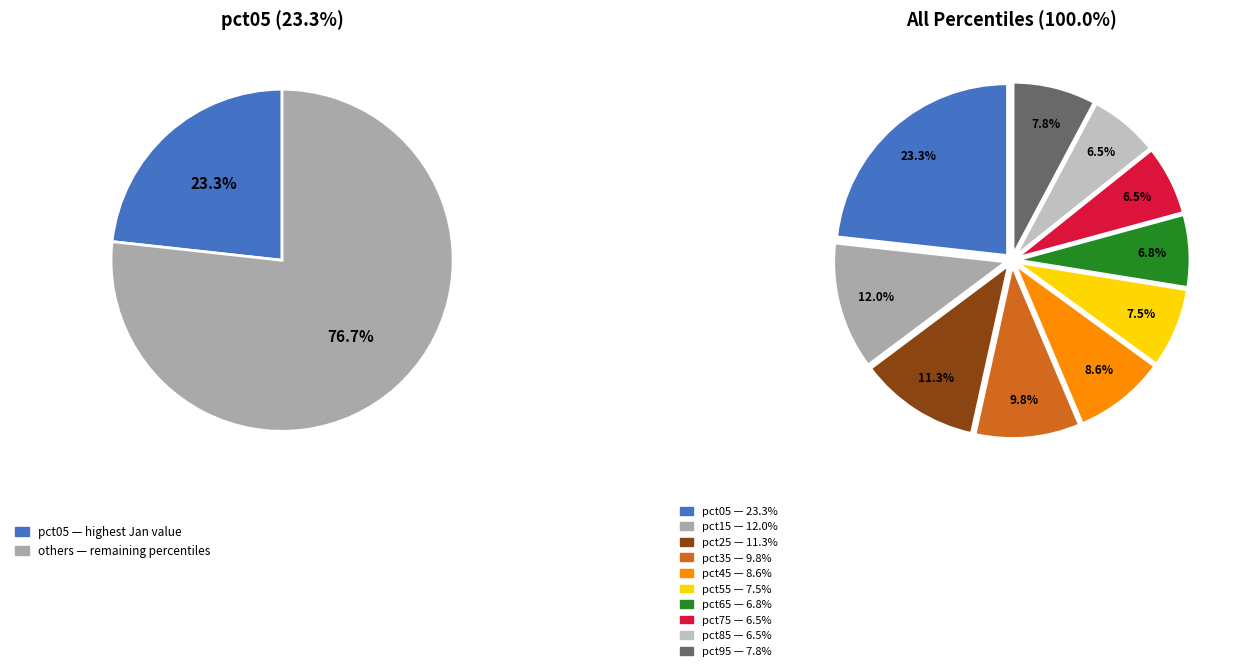

Which category has the biggest portion of the pie?

pct05